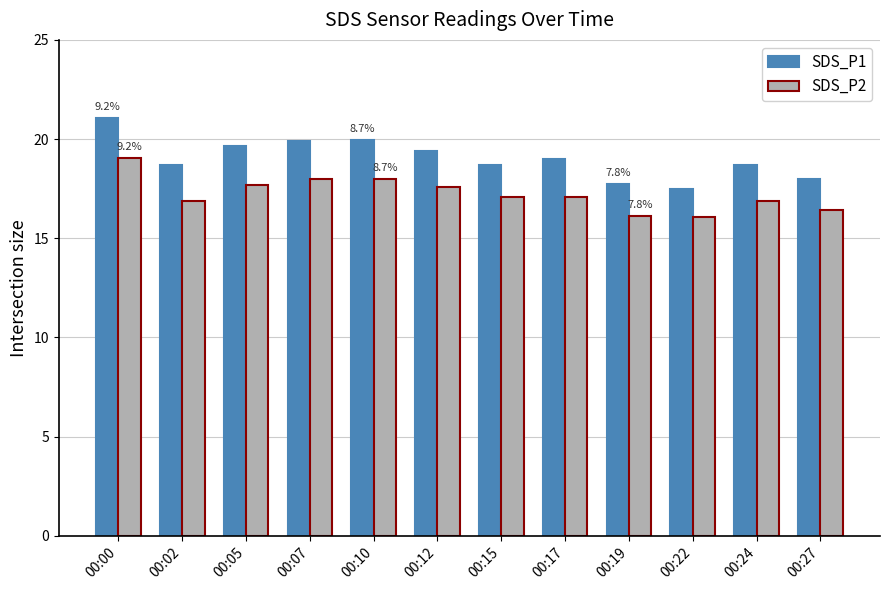

At which category is the sum across all series the highest?

00:00